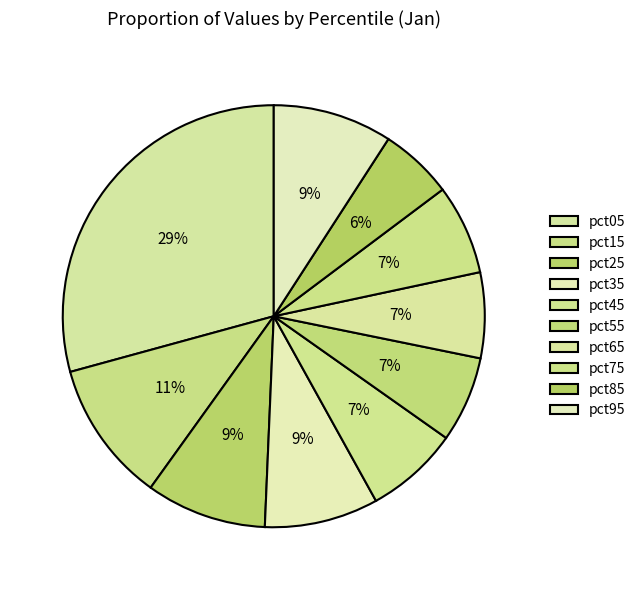

What is the ratio of the value at pct35 to the value at pct05?

0.3